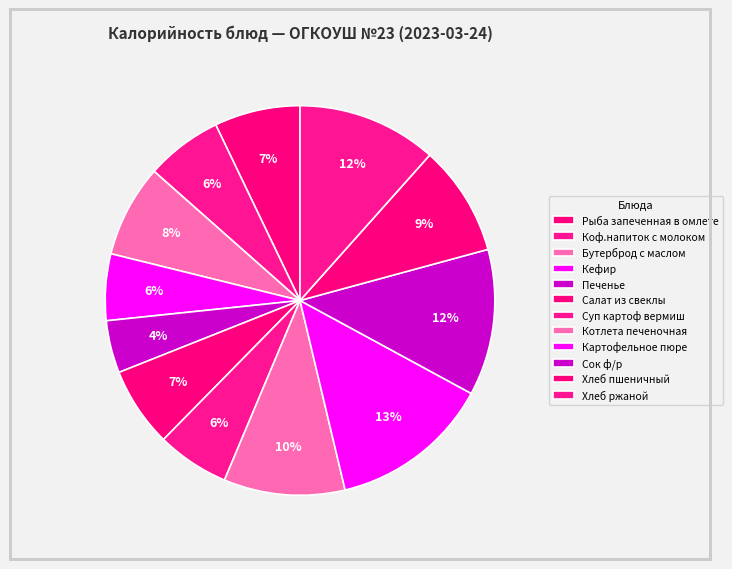

To the nearest percent, what is the combined percentage of Кефир and Хлеб ржаной?

17%